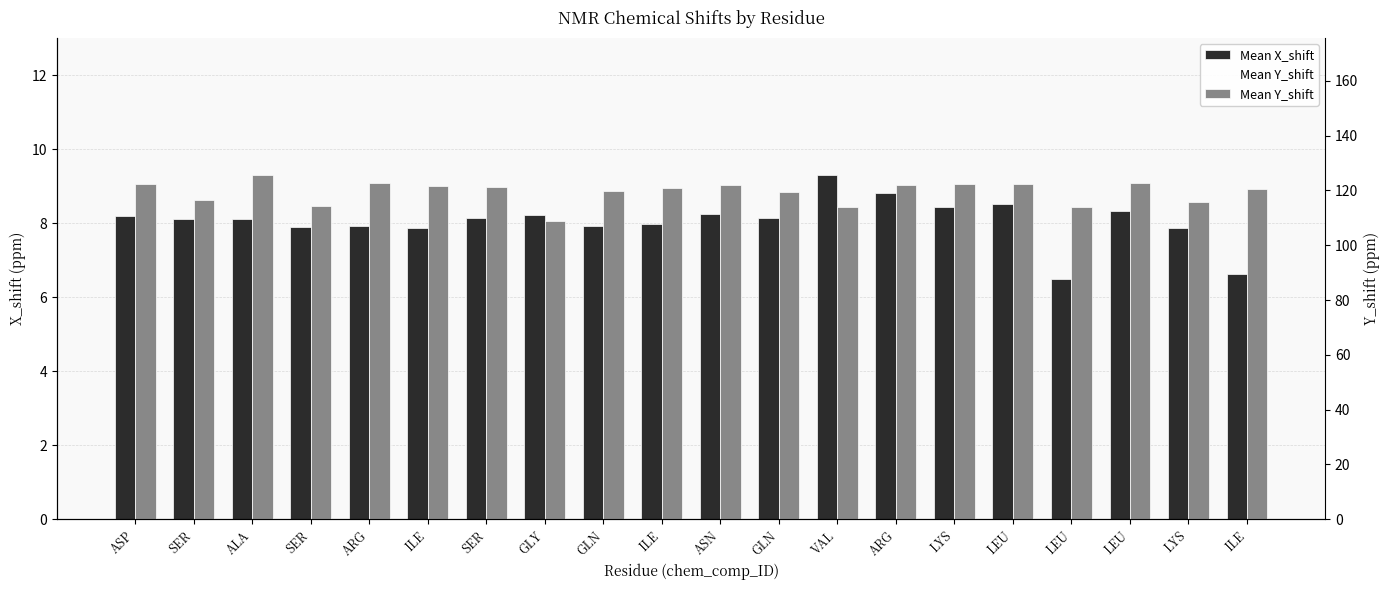

At which category does the chart reach its minimum across all series?

LEU